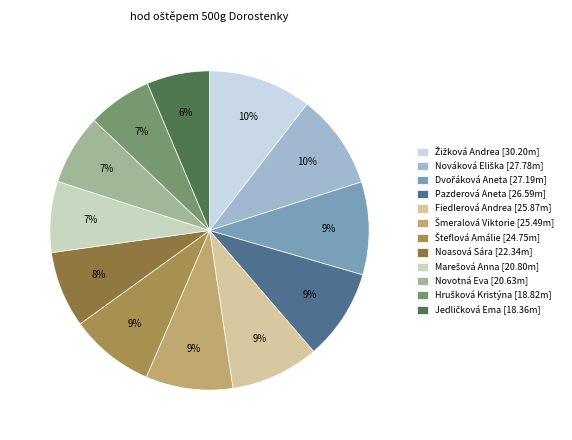

Count the number of slices in the pie.

12